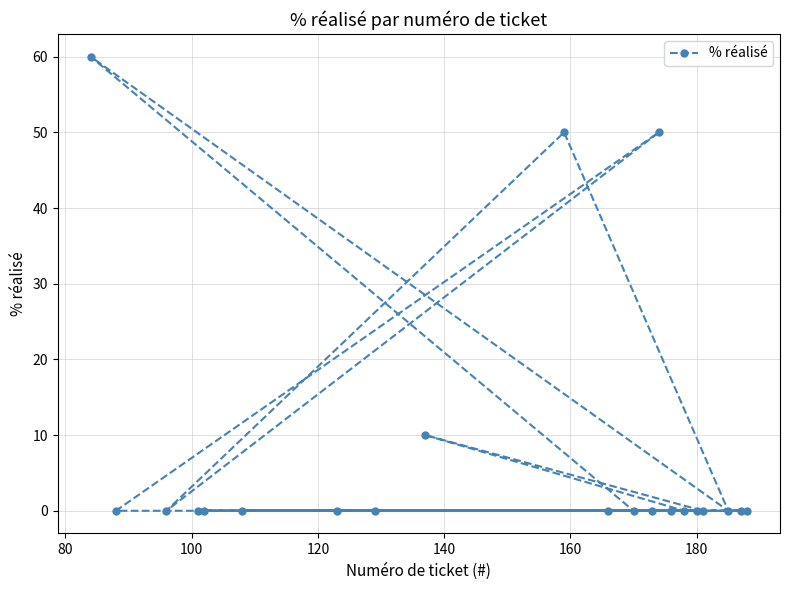

What is the greatest value displayed?

60